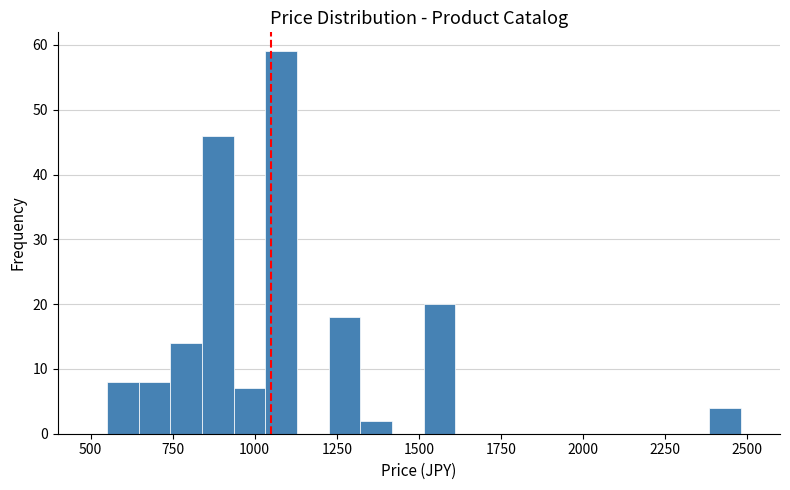

Around what value on the x-axis is the tallest bar? Give the approximate position of its centre, as read against the axis.

1100